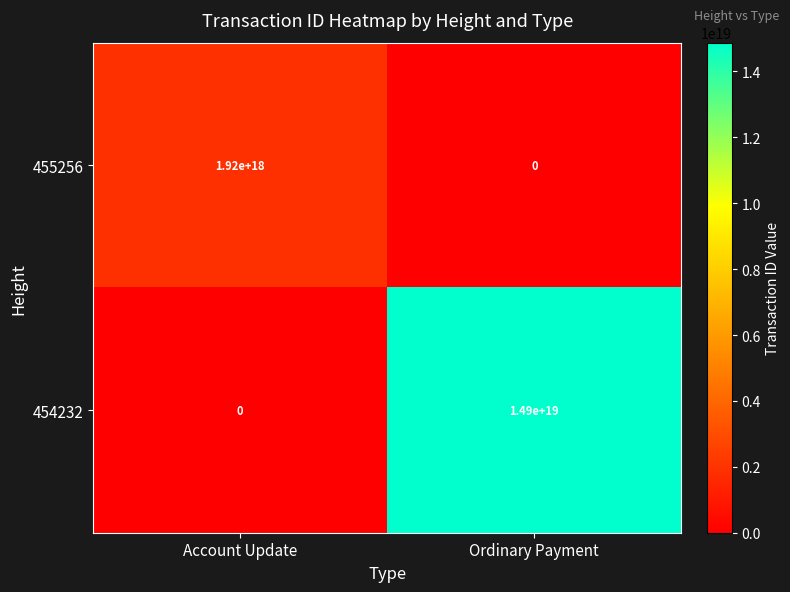

How many distinct data groups are displayed?

2